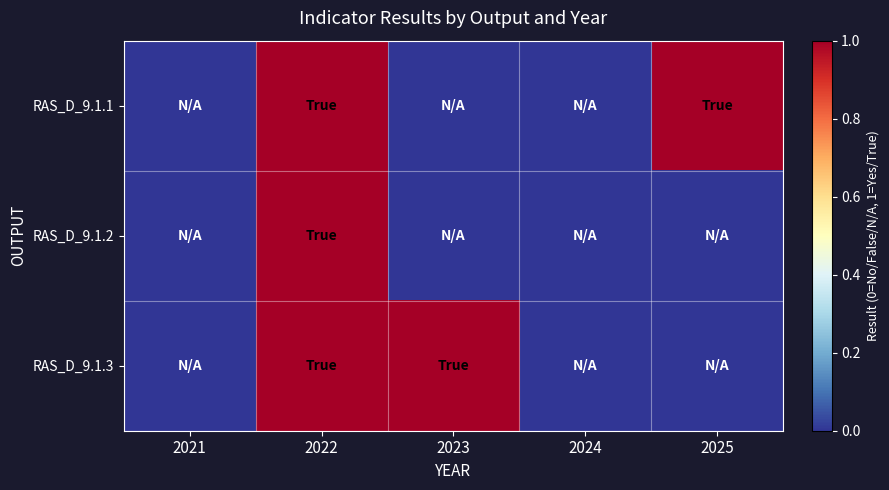

Which series has the largest range (max minus min)?

RAS_D_9.1.1